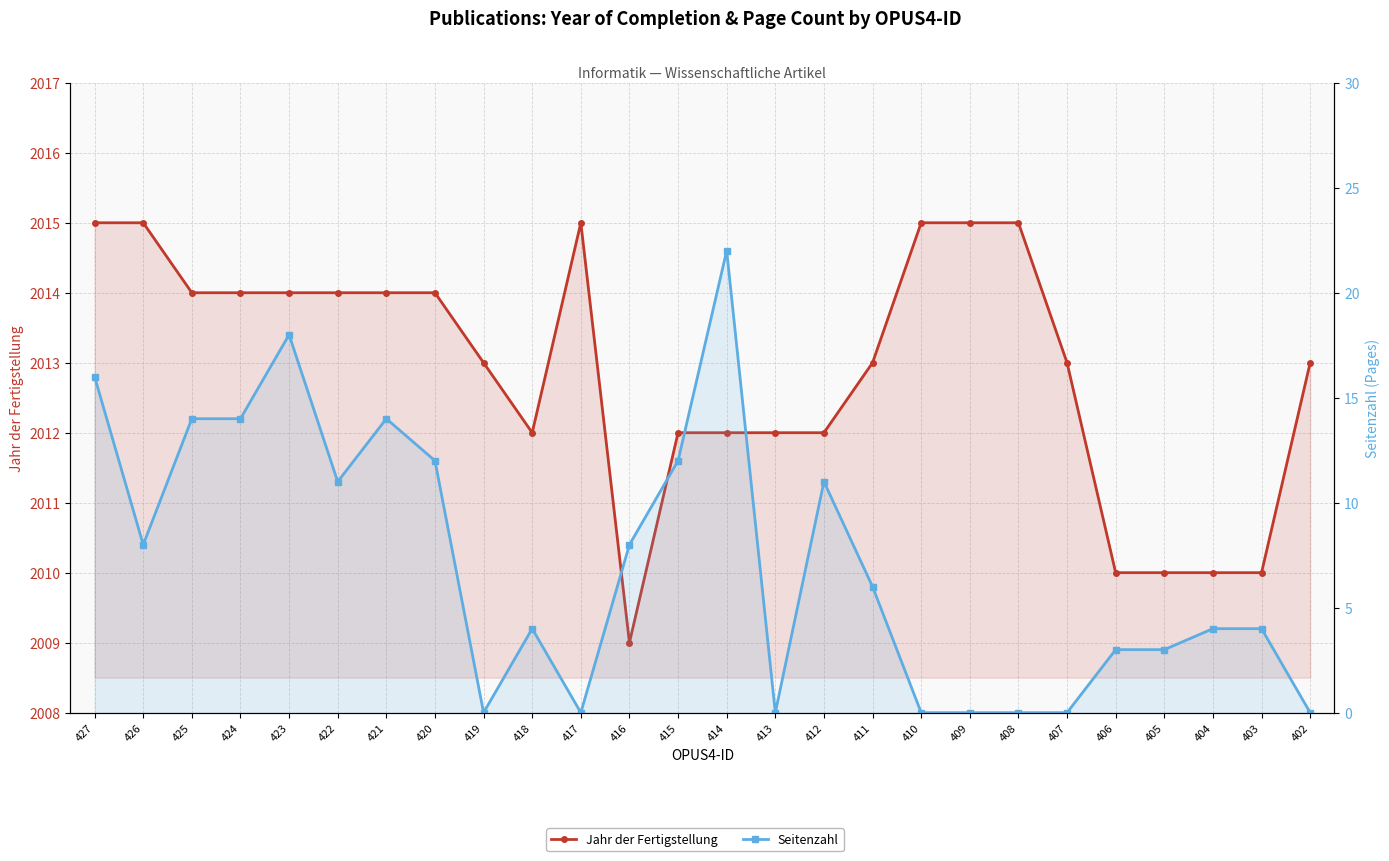

Where is Jahr der Fertigstellung nearest to the value 2012?

418